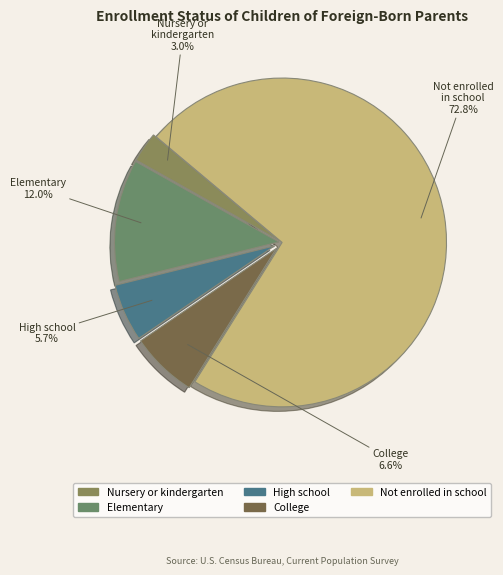

Which has a higher value, College or Nursery or kindergarten?

College